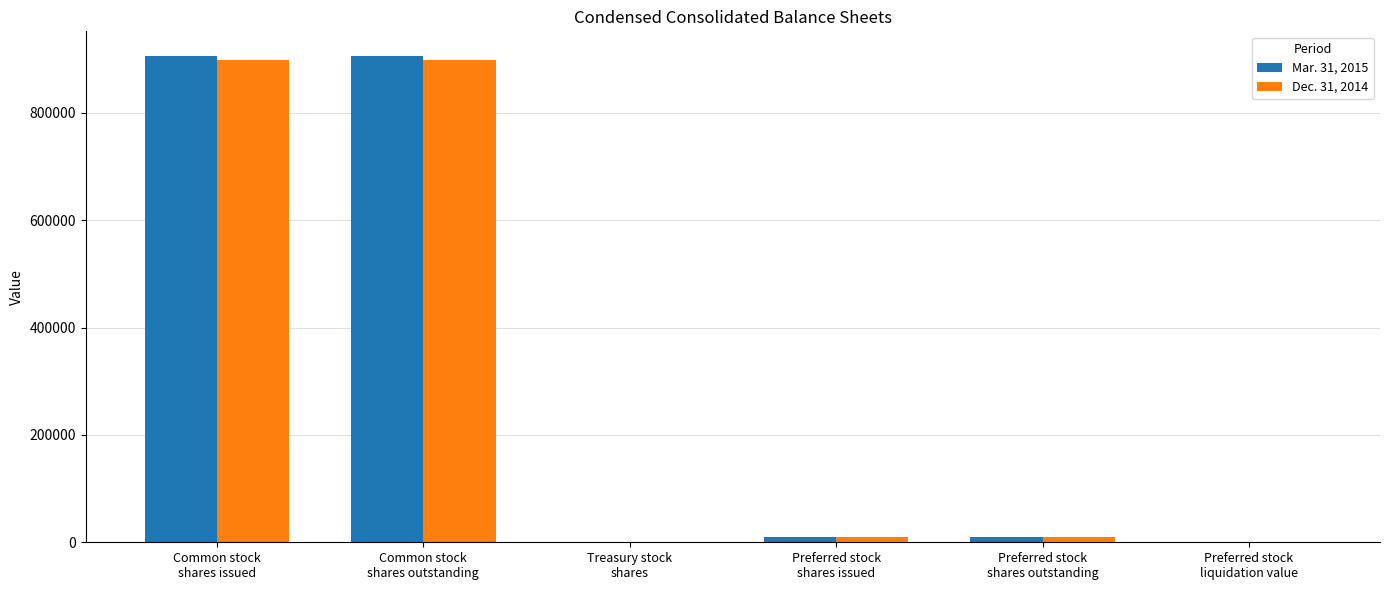

What is the greatest value displayed?

906350